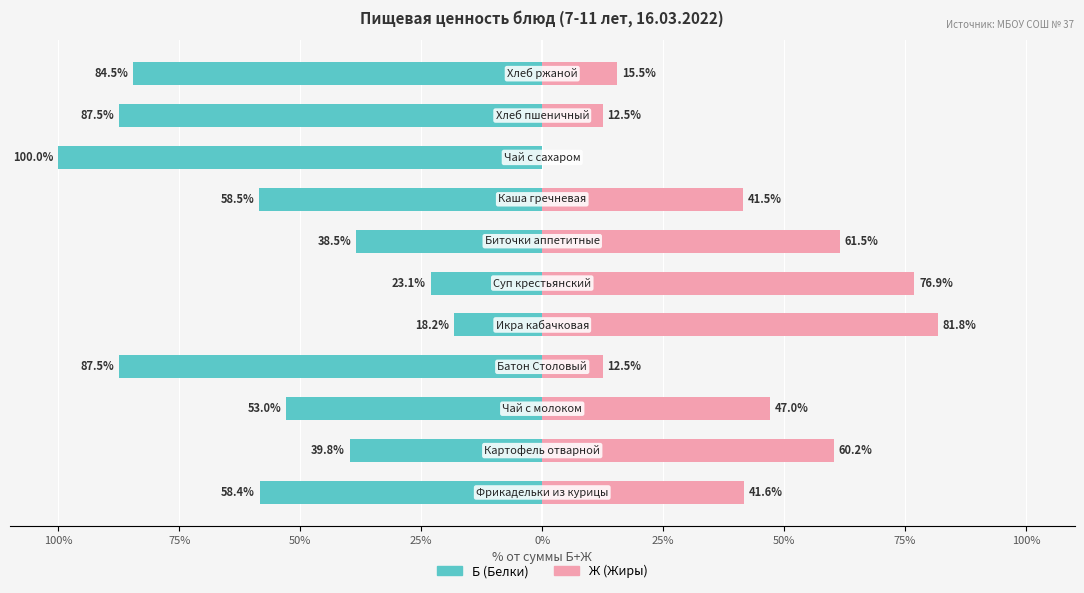

Reading right to left, extract all data points from this chart.

Б (Белки): -84.5	-87.5	-100.0	-58.5	-38.5	-23.1	-18.2	-87.5	-53.0	-39.8	-58.4
Ж (Жиры): 15.5	12.5	0.0	41.5	61.5	76.9	81.8	12.5	47.0	60.2	41.6